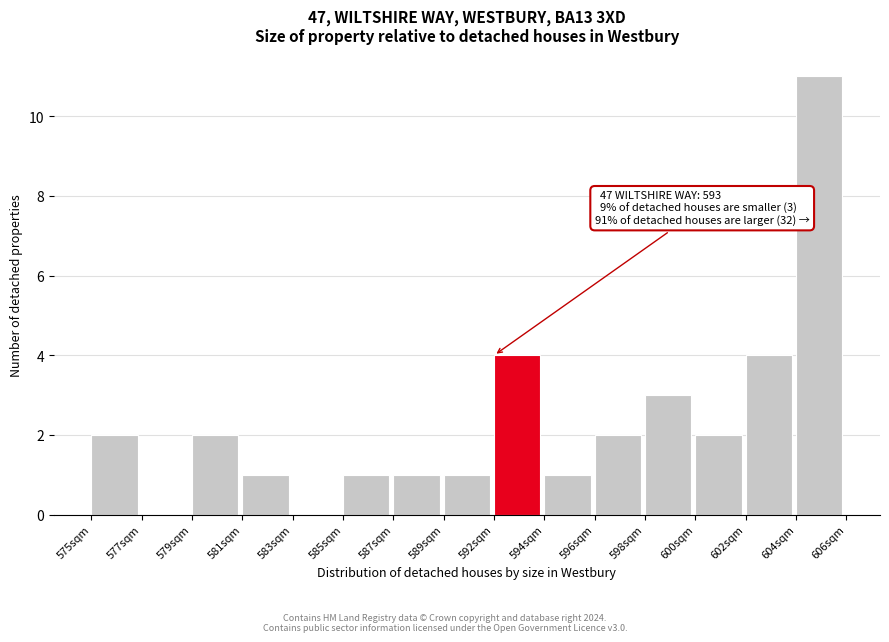

Reading left to right, transcribe all the data shown in this chart.

575sqm=2	577sqm=0	579sqm=2	581sqm=1	583sqm=0	585sqm=1	587sqm=1	589sqm=1	592sqm=4	594sqm=1	596sqm=2	598sqm=3	600sqm=2	602sqm=4	604sqm=11